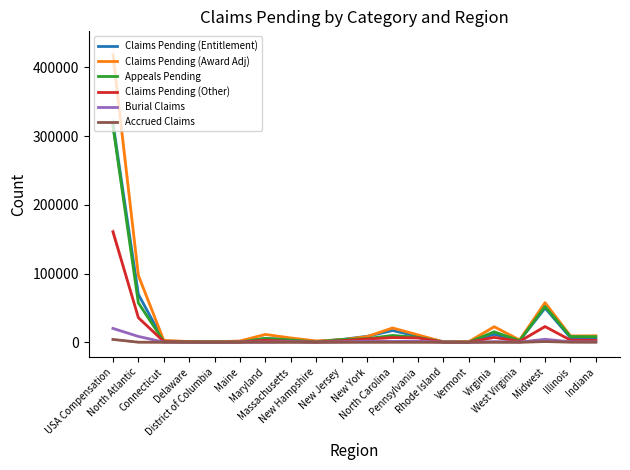

How many lines are shown in the chart?

6